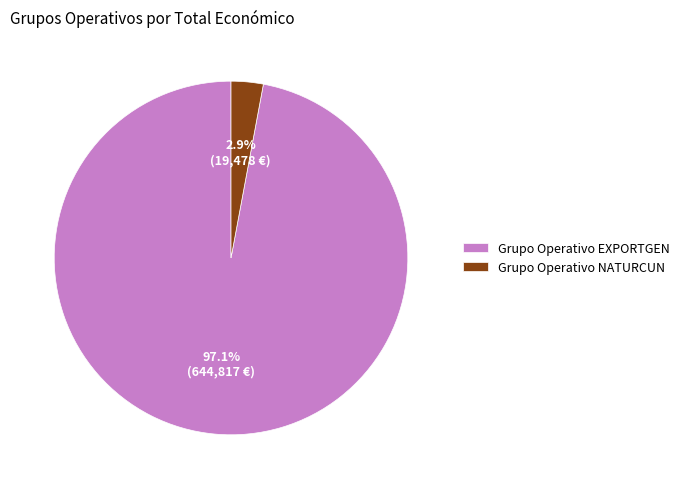

What is the total percentage of Grupo Operativo NATURCUN and Grupo Operativo EXPORTGEN?

100.0%